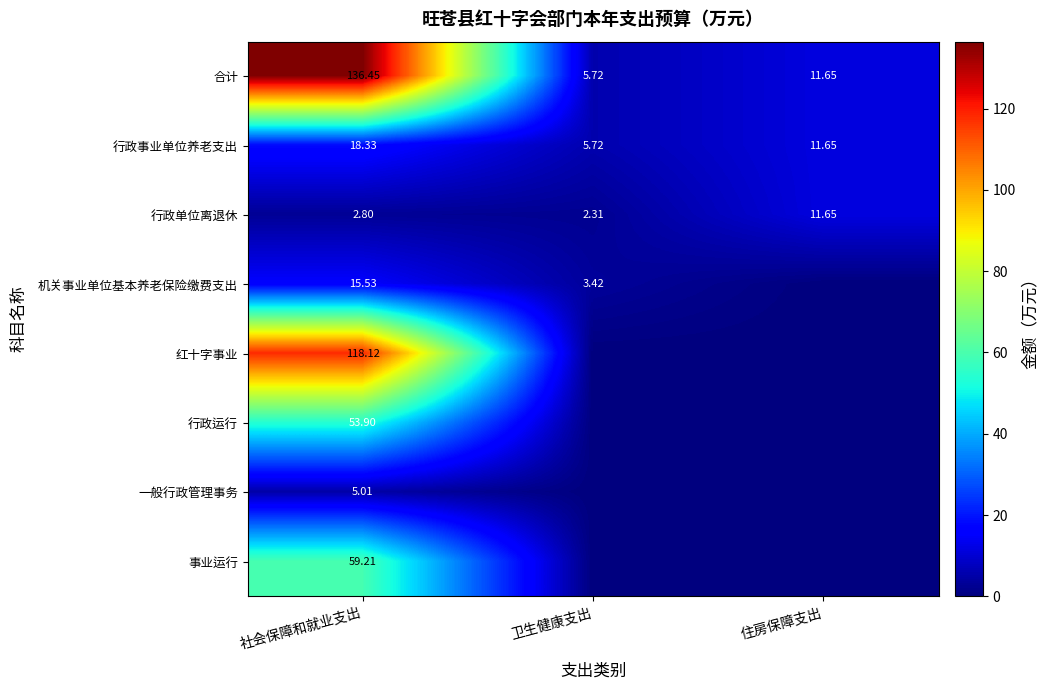

Which has a higher value, 卫生健康支出 or 社会保障和就业支出?

社会保障和就业支出